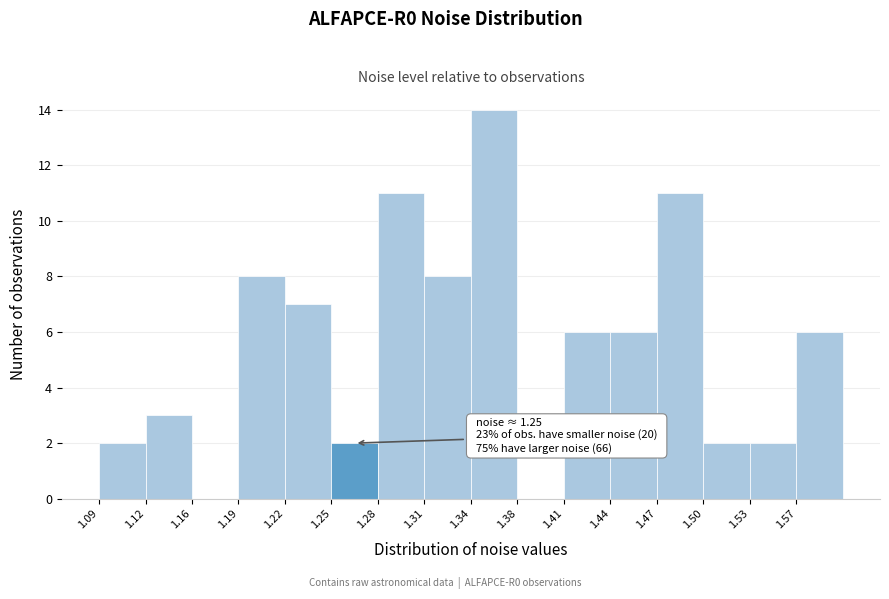

Which range on the x-axis has the tallest bar?

1.345 to 1.375